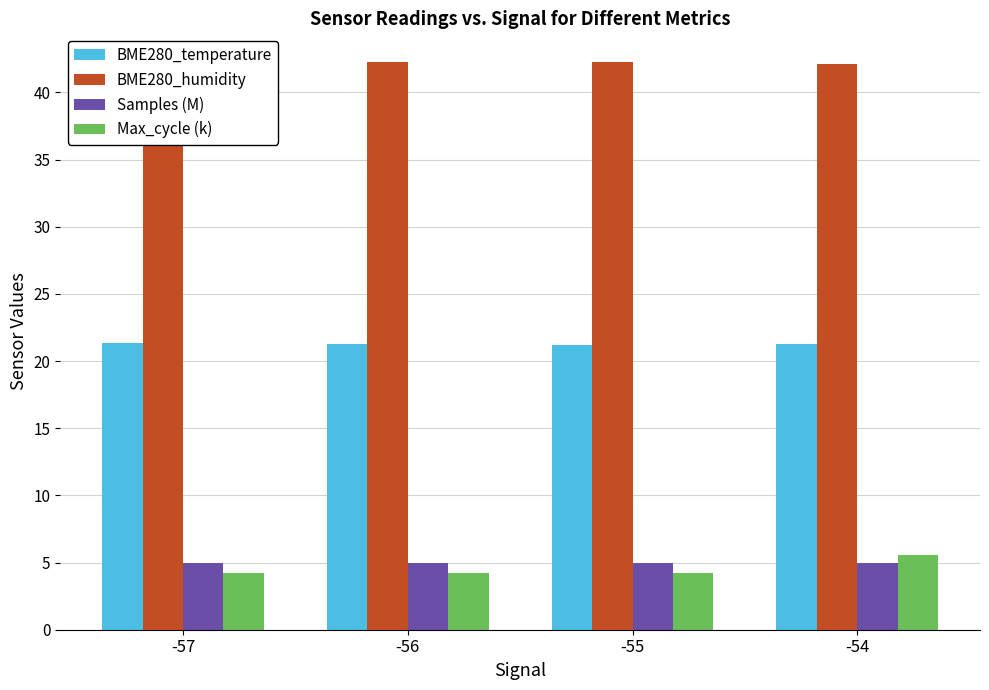

Count the number of categories in the chart.

4